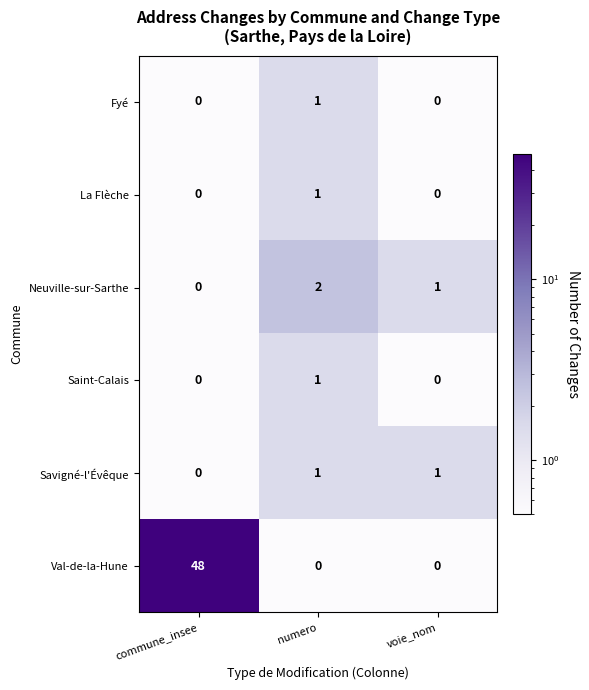

The value of Neuville-sur-Sarthe at numero is 1. True or false?

False